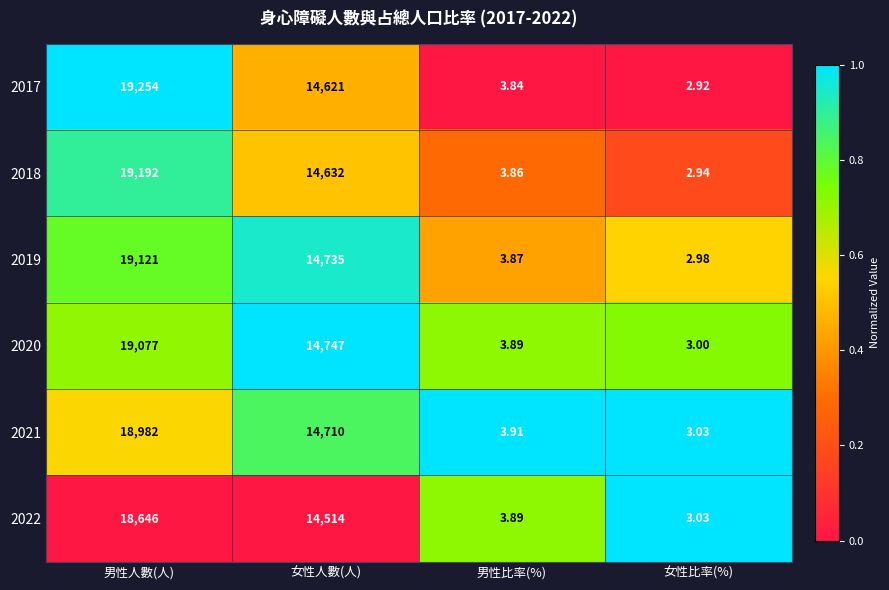

Which category has the lowest value across all series?

女性比率(%)